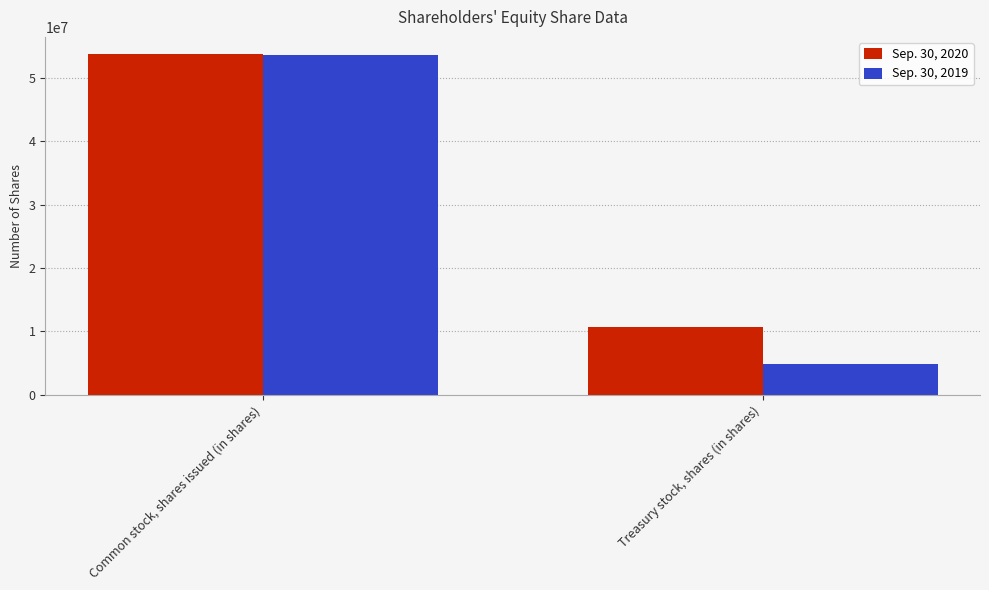

At which category is the sum across all series the highest?

Common stock, shares issued (in shares)